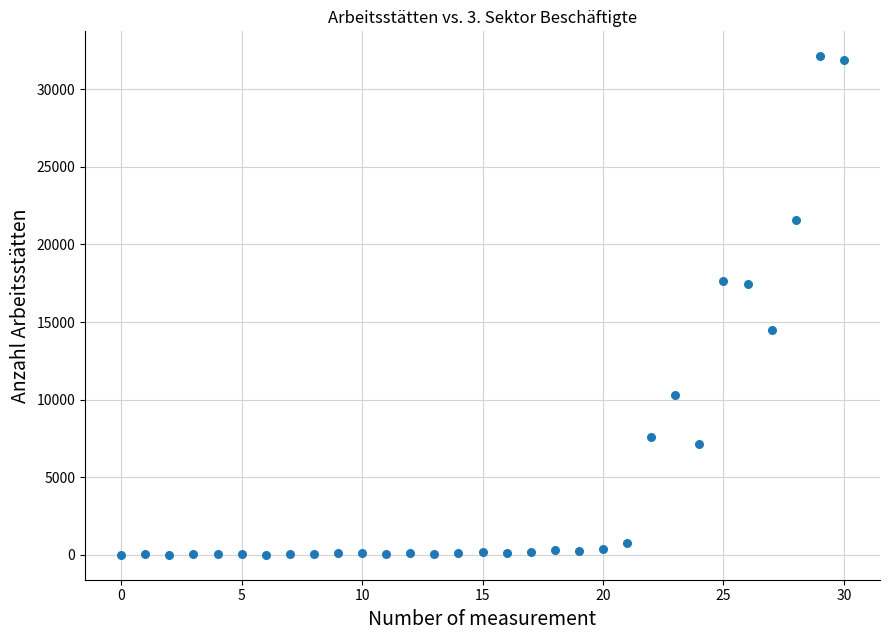

What is the range of Y values (max minus min)?

32118